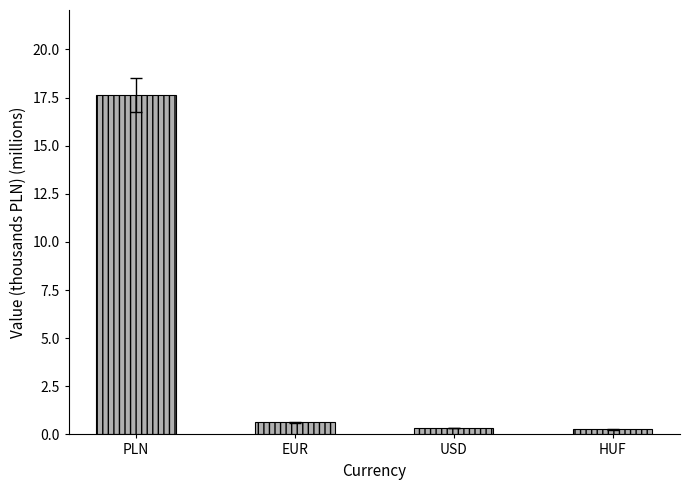

At which label is the value closest to 8?

EUR